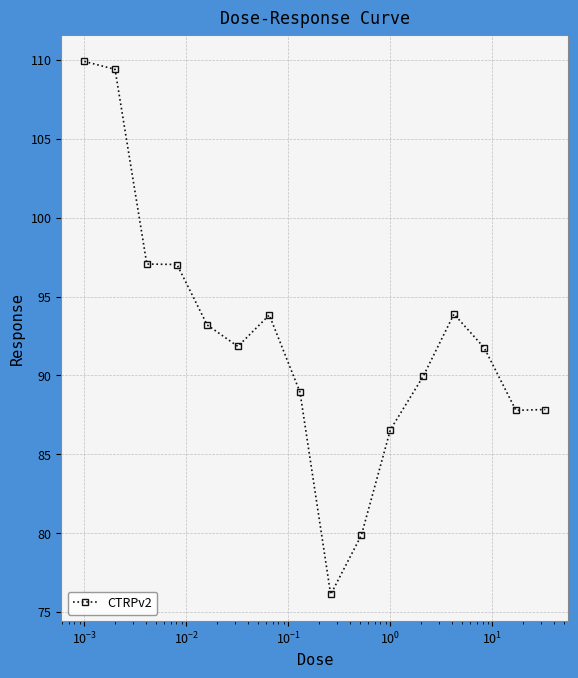

What is the greatest value displayed?

109.9